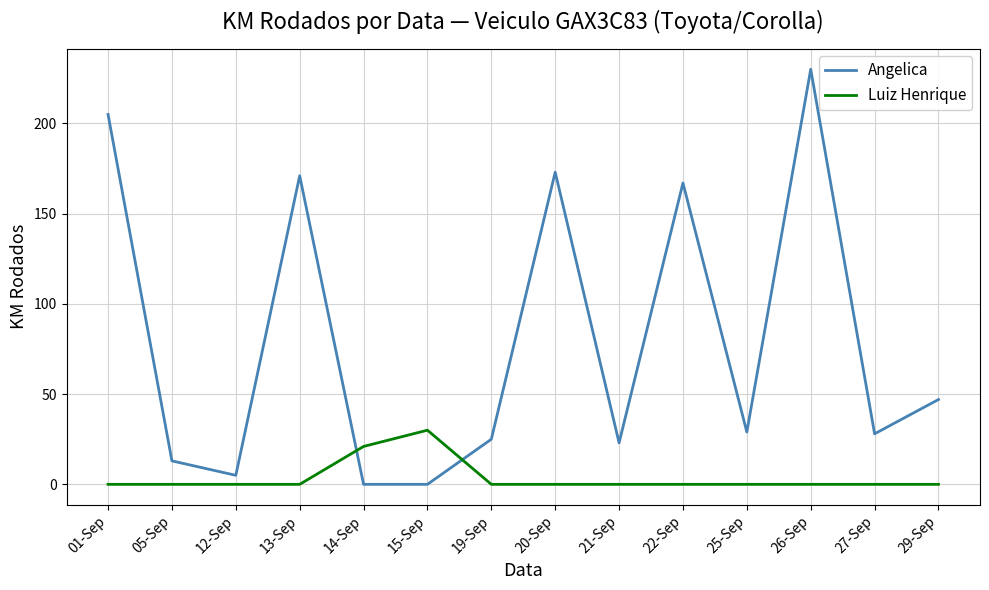

What position from the right is 14-Sep?

10